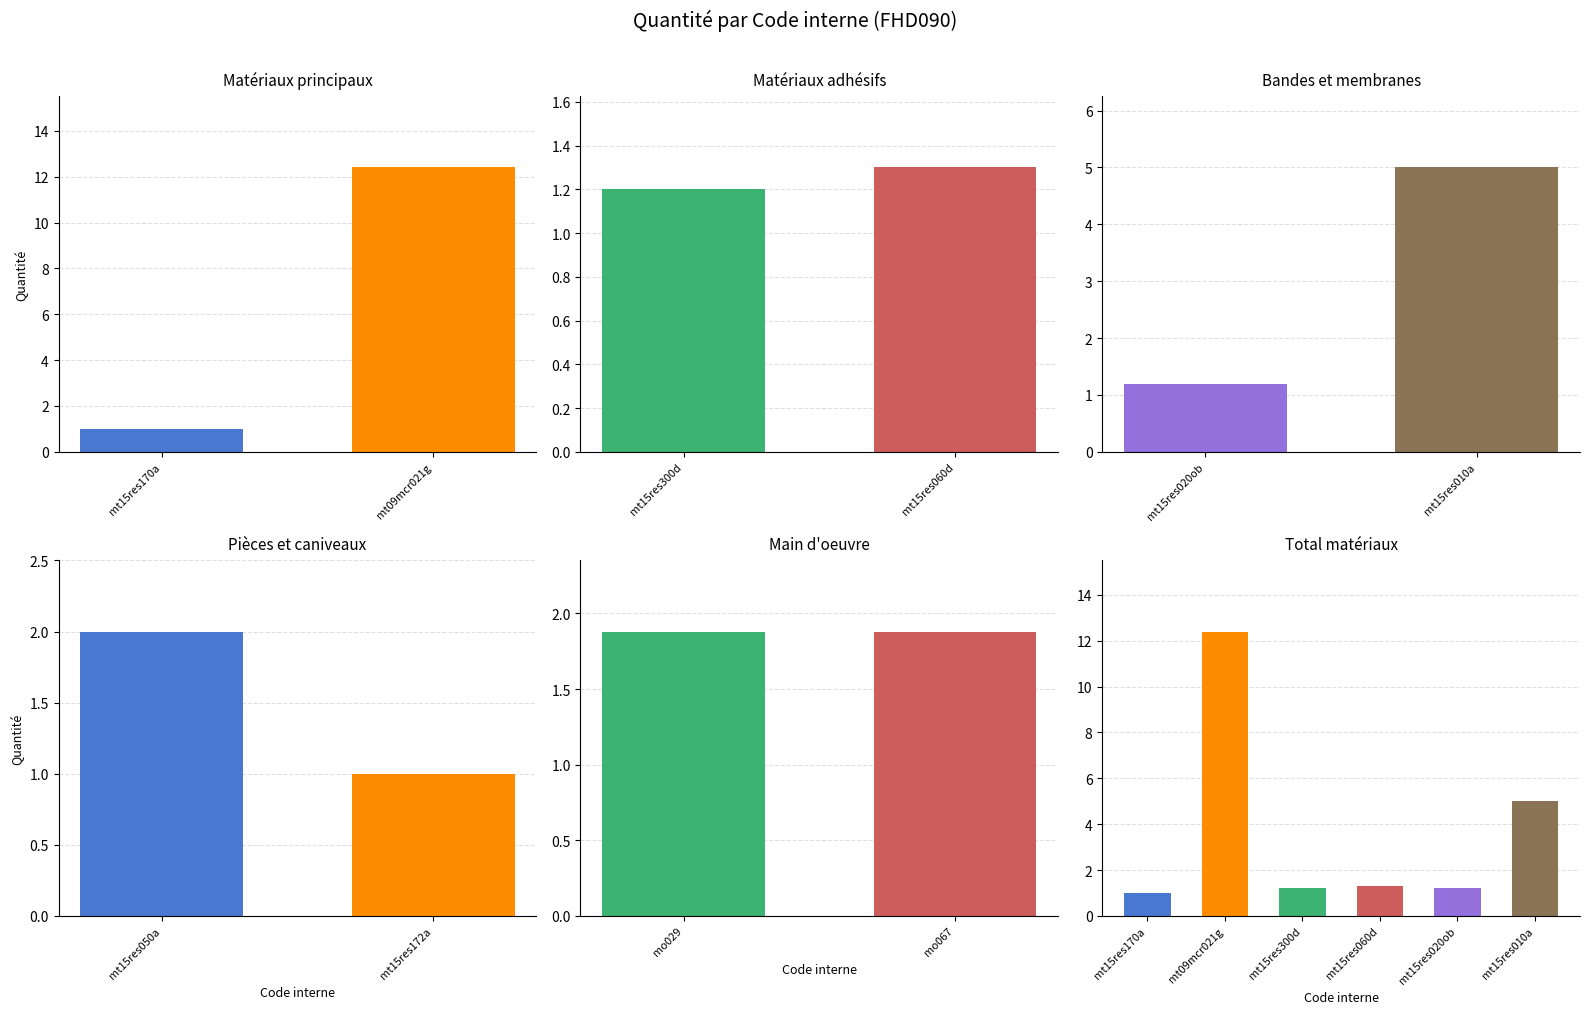

Does the chart contain stacked bars?

No